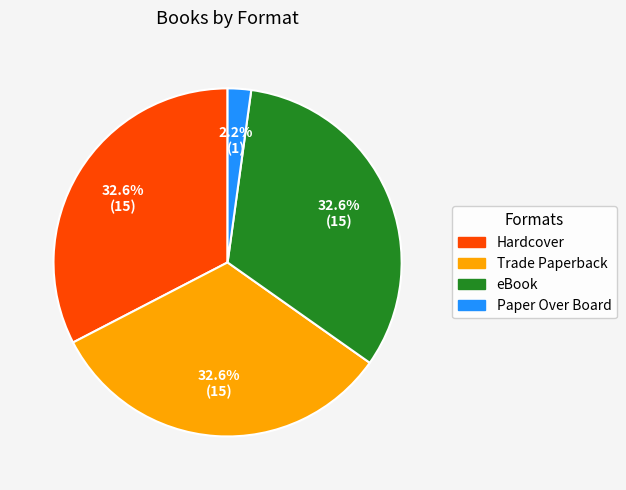

What percentage do Paper Over Board and eBook together represent?

34.8%